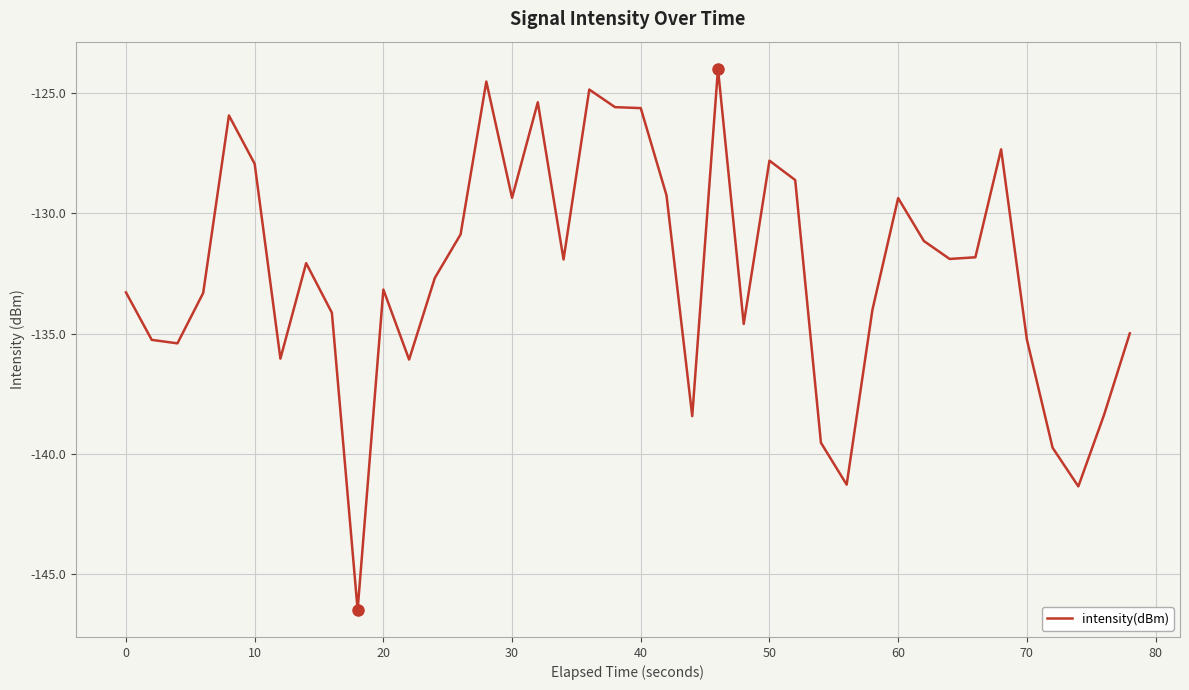

Does the chart have visible grid lines?

Yes